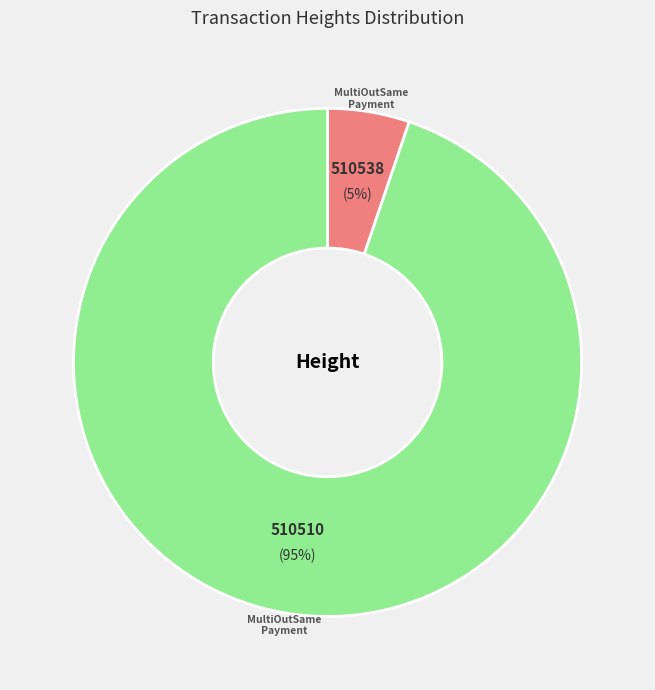

To the nearest percent, what portion does 510538 represent?

5%